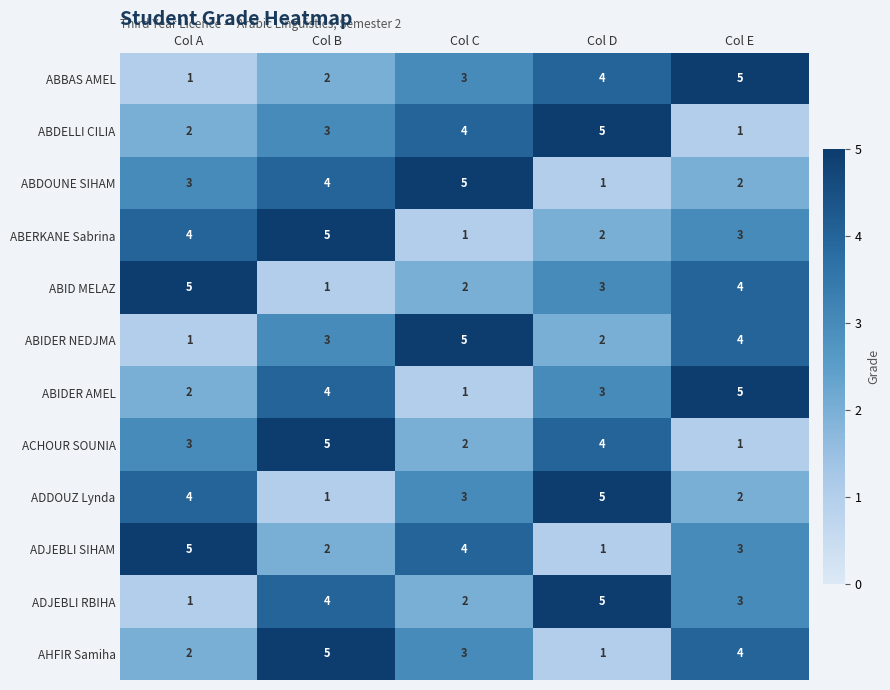

What is the maximum value for ABID MELAZ?

5